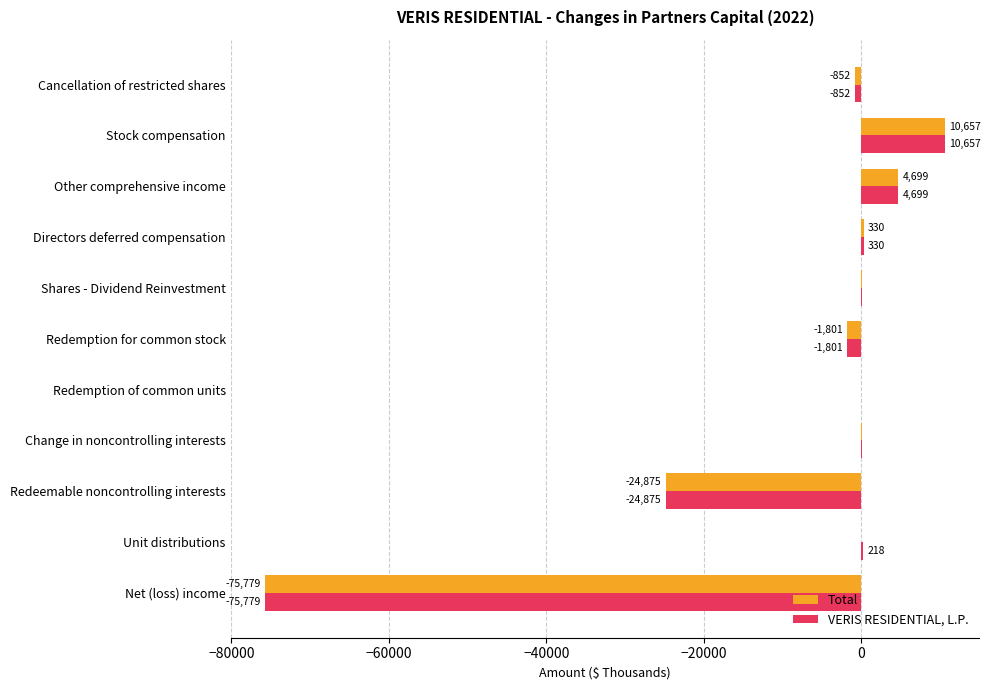

What is the greatest value displayed?

10657